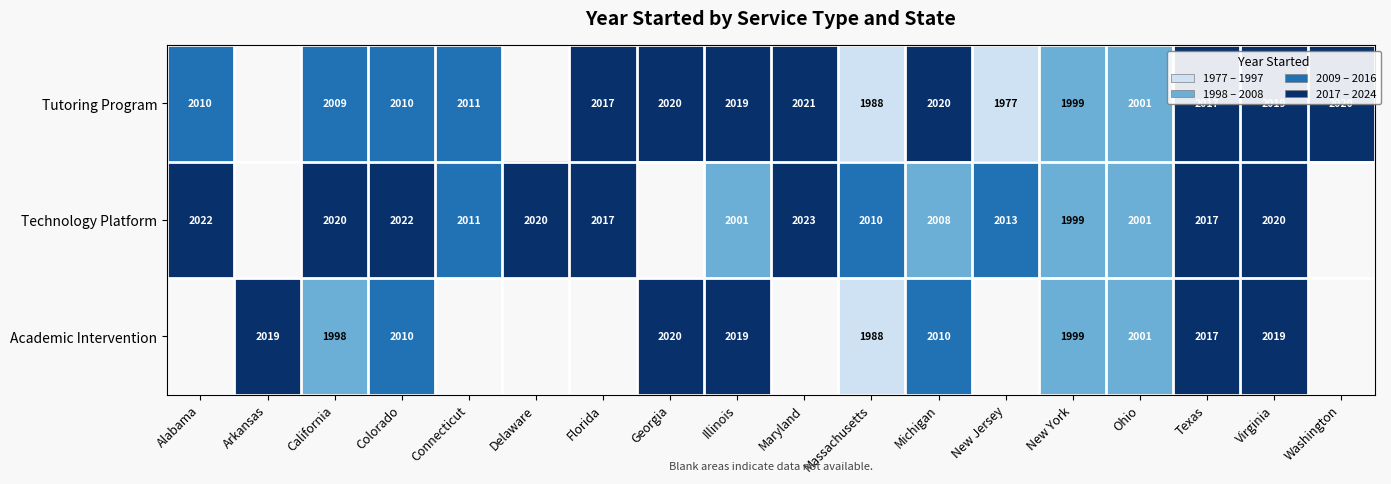

What is the difference between the highest and lowest values at California?

22